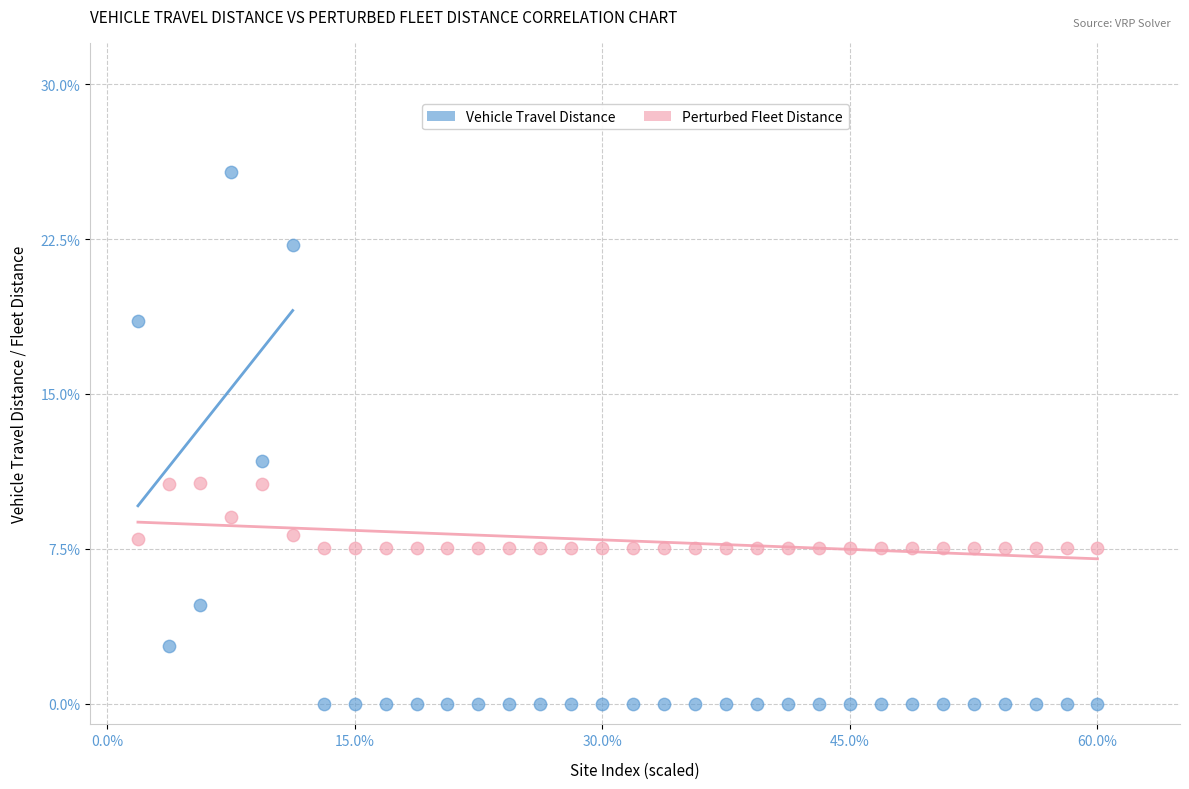

Which series contains the highest Y value?

Vehicle Travel Distance